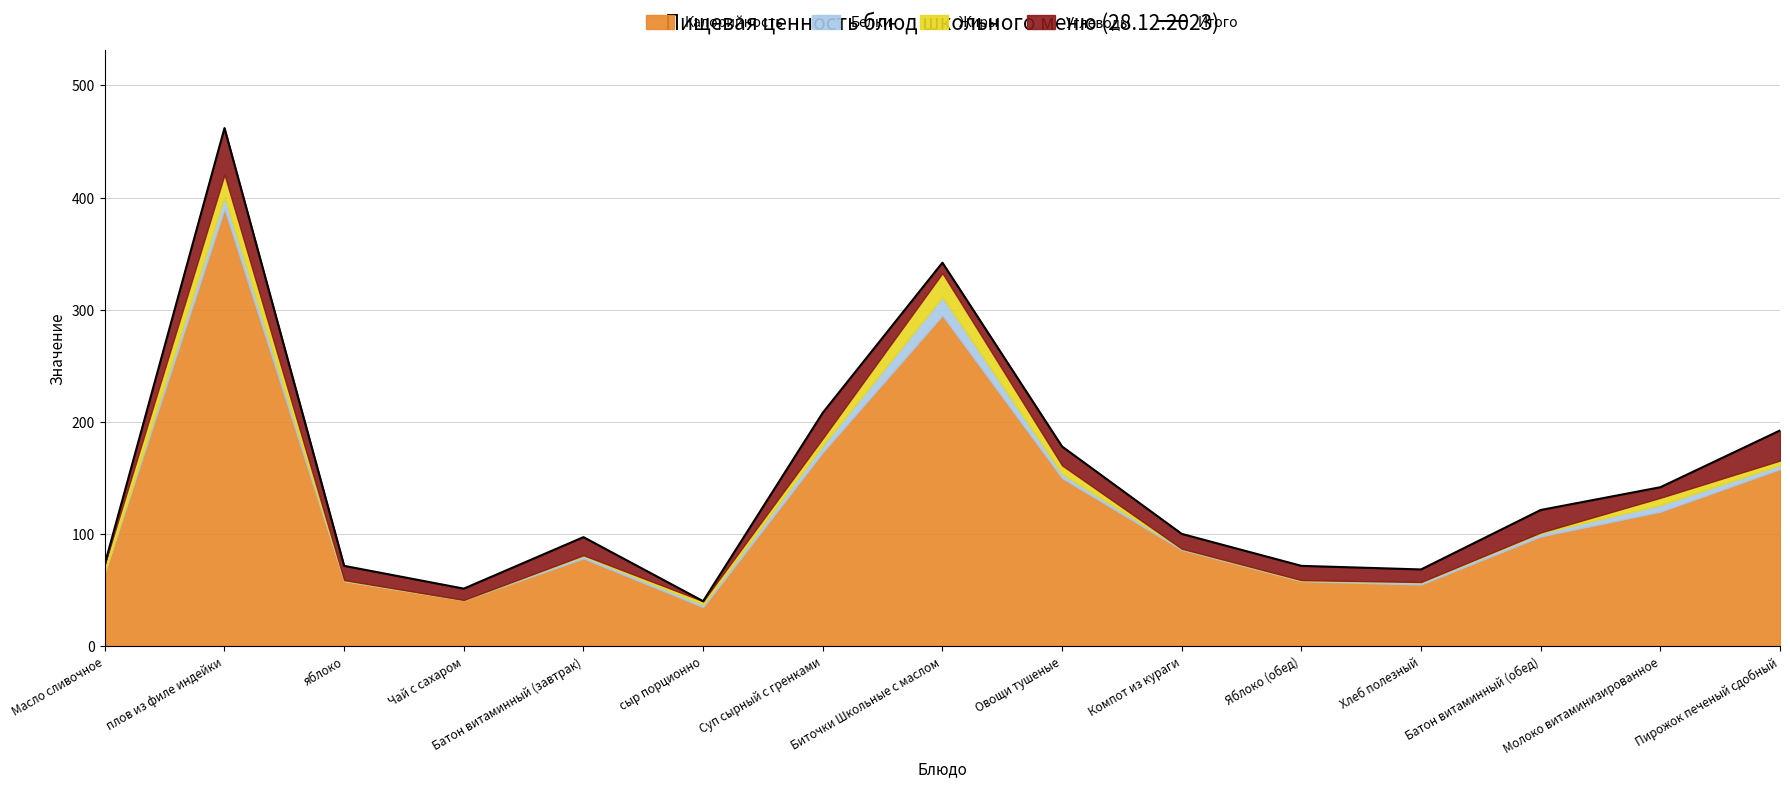

What is the difference between the maximum and minimum values?

421.8